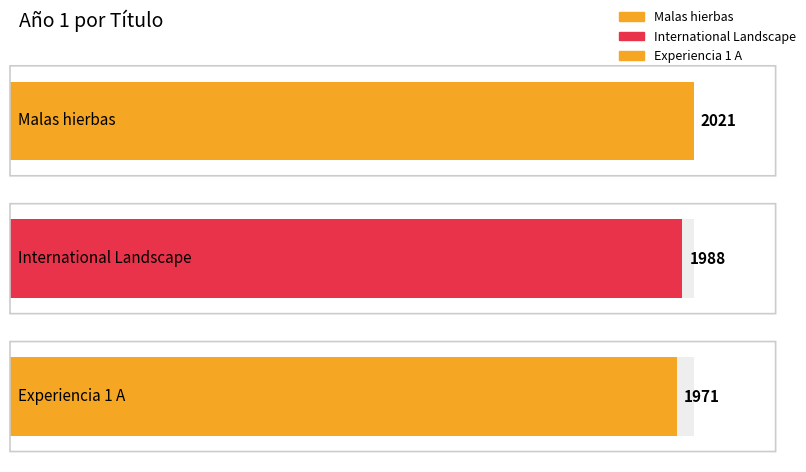

Count the values in the range 1971 to 2021.

3